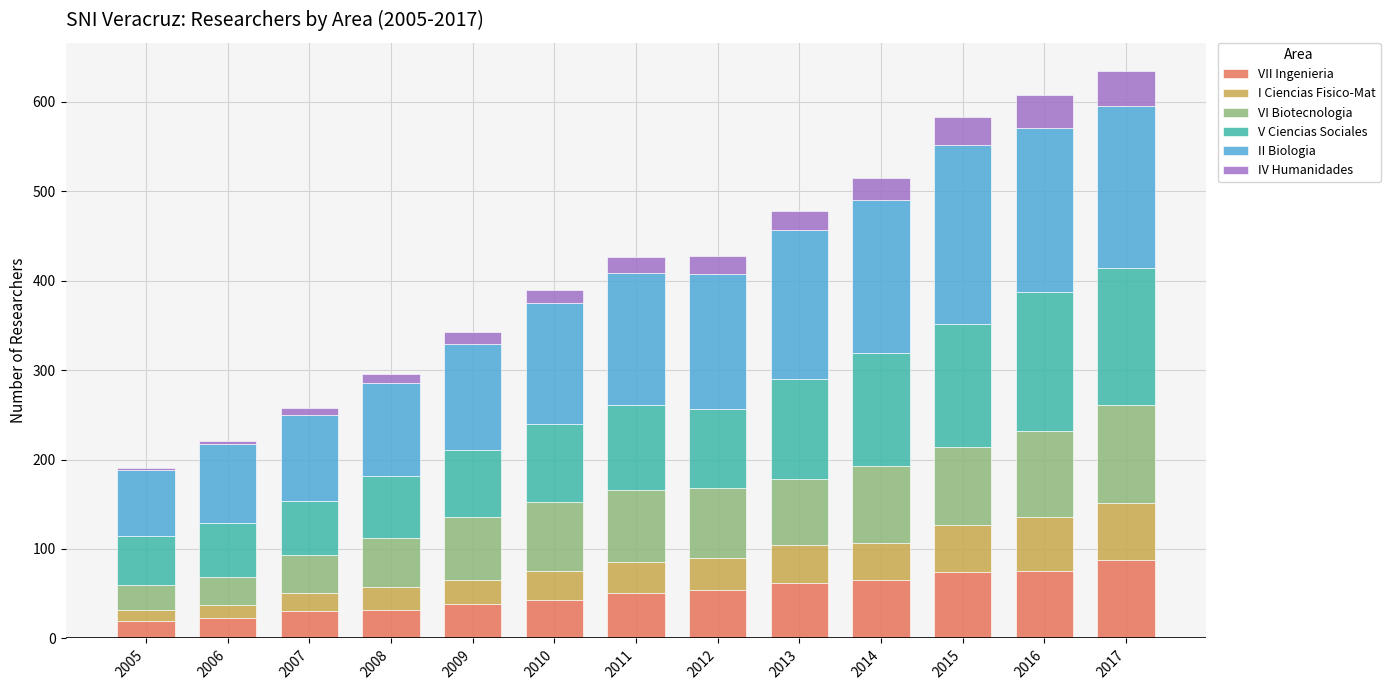

Is it true that VII Ingenieria equals 20 at 2005?

True